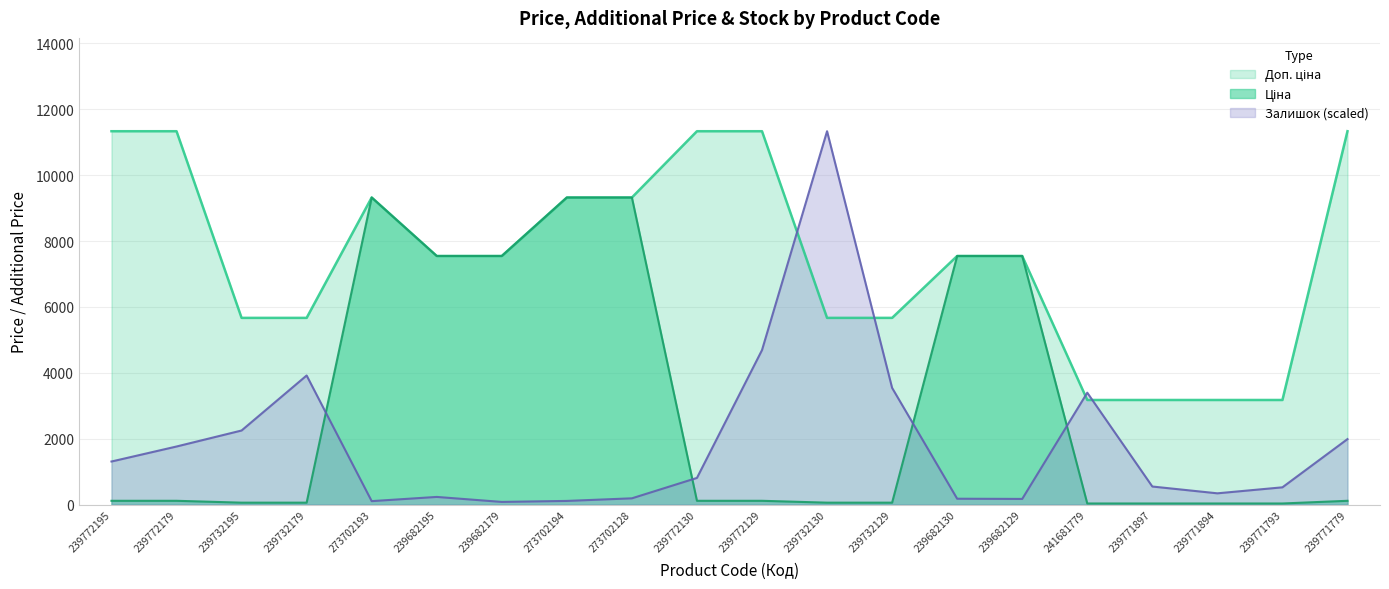

What is the spread (max minus min) of values at 239732130?

11277.3